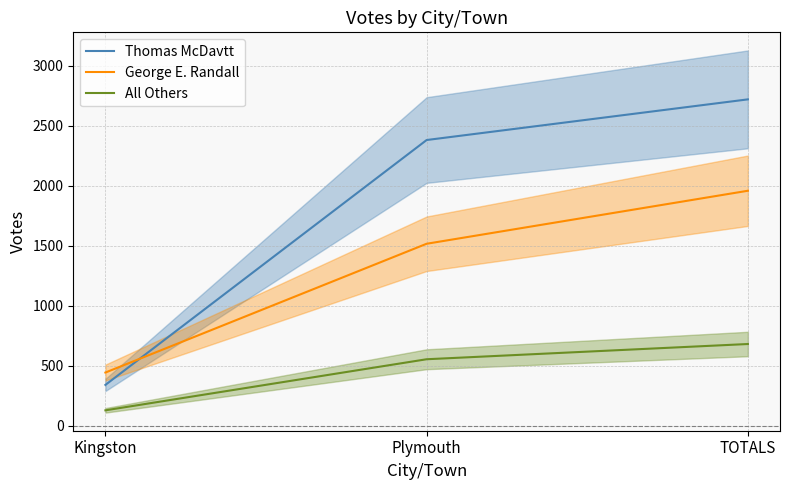

Is this an area chart (filled region under the line)?

No